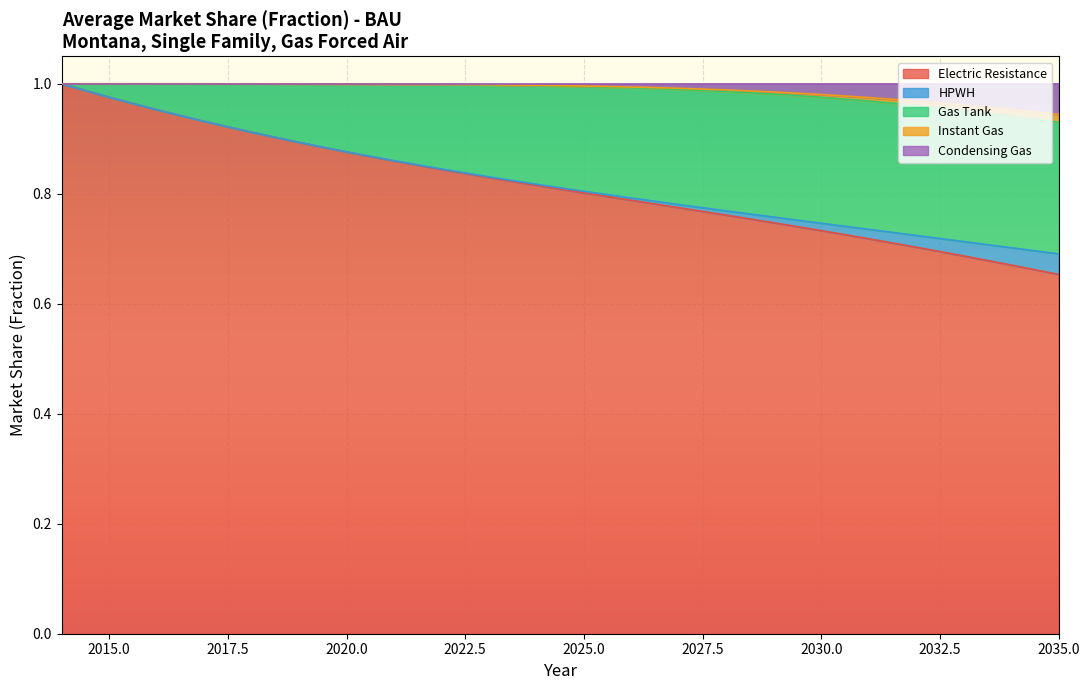

What are all the series names shown in the legend?

Electric Resistance, HPWH, Gas Tank, Instant Gas, Condensing Gas